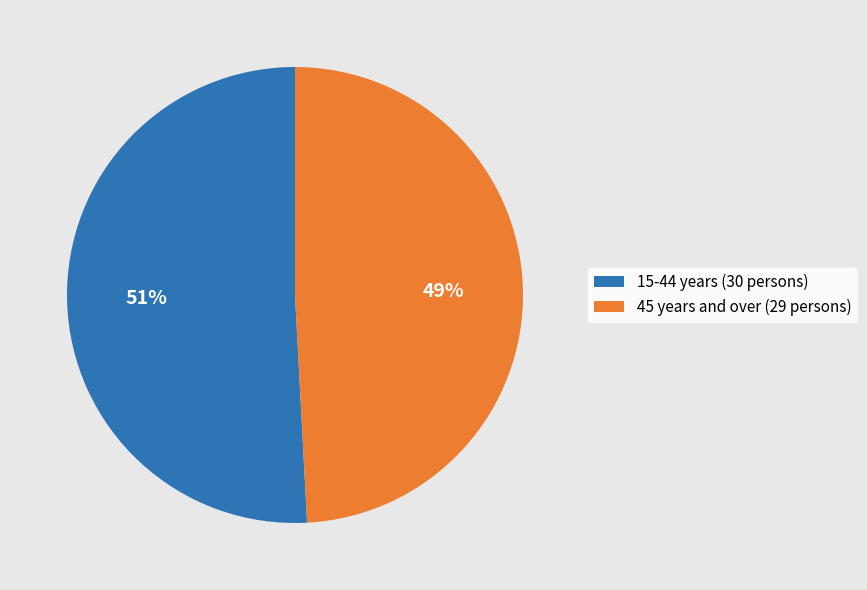

Do 15-44 years (30 persons) and 45 years and over (29 persons) together represent more than half of the pie?

Yes